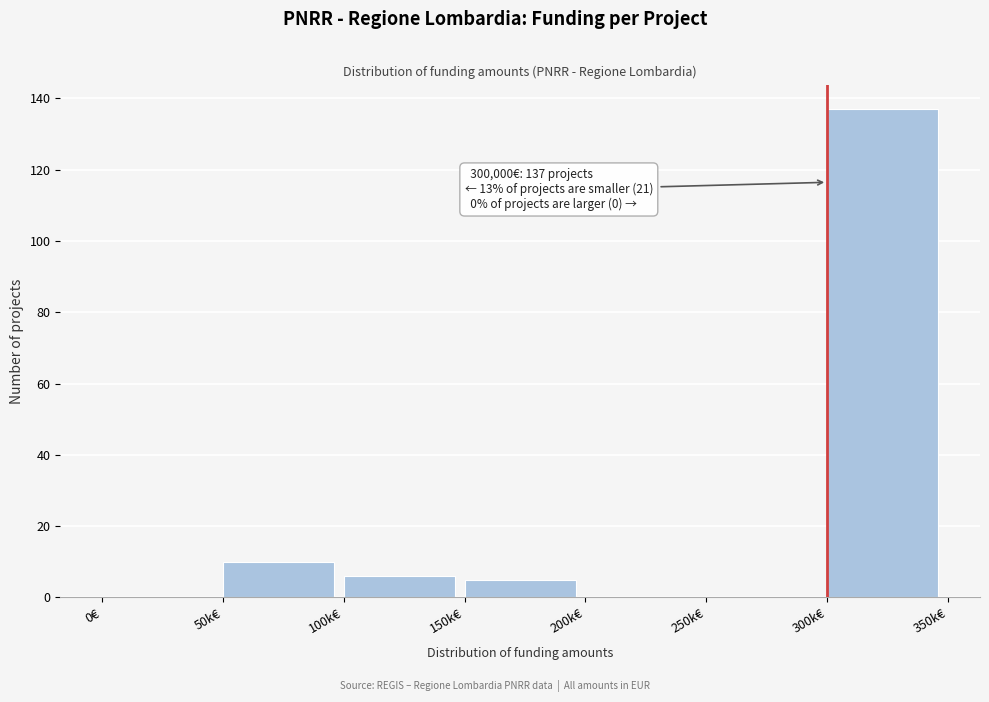

Reading right to left, extract all data points from this chart.

300k€=137	250k€=0	200k€=0	150k€=5	100k€=6	50k€=10	0€=0